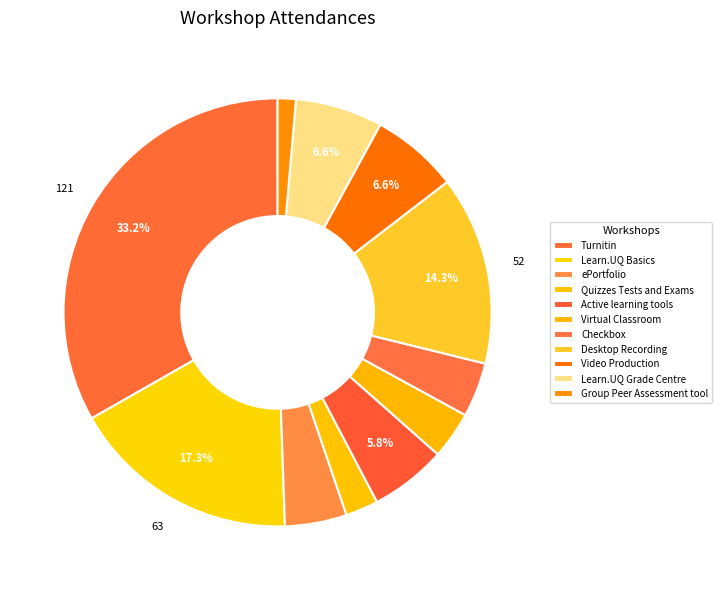

Is it true that Quizzes Tests and Exams is 2% of the pie?

True